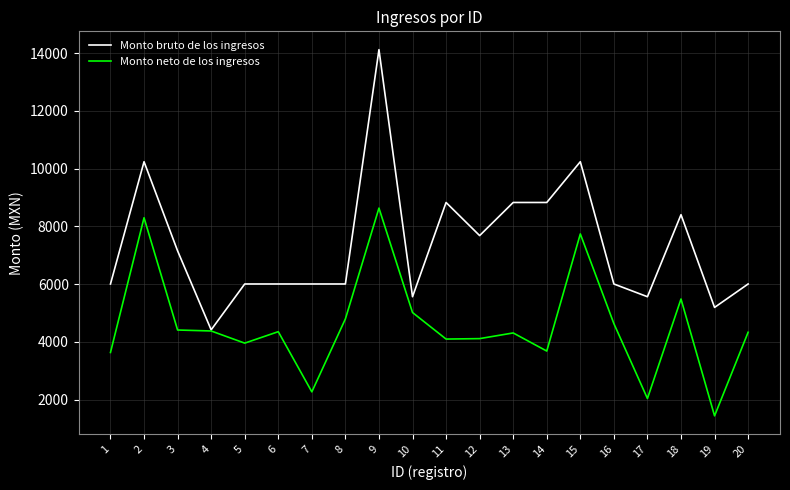

The value of Monto neto de los ingresos at 11 is 4094.8. True or false?

True